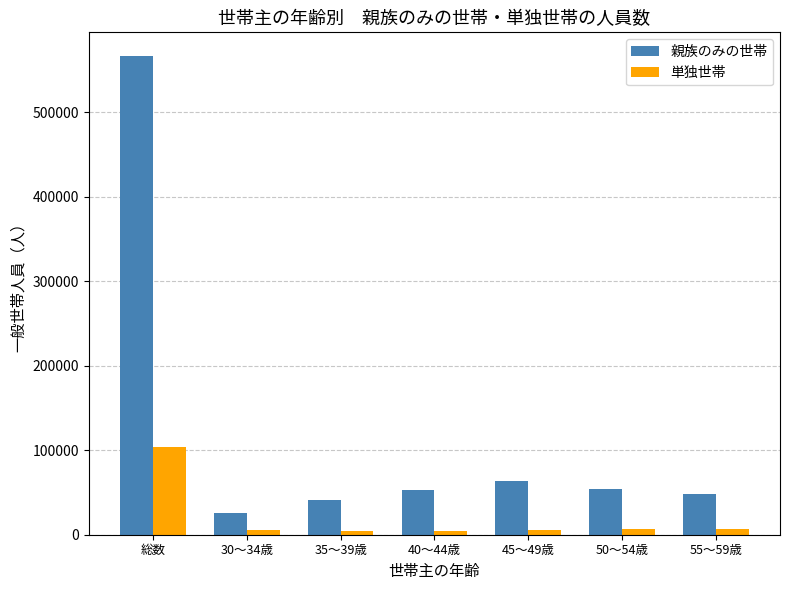

Which series has the widest spread of values?

親族のみの世帯